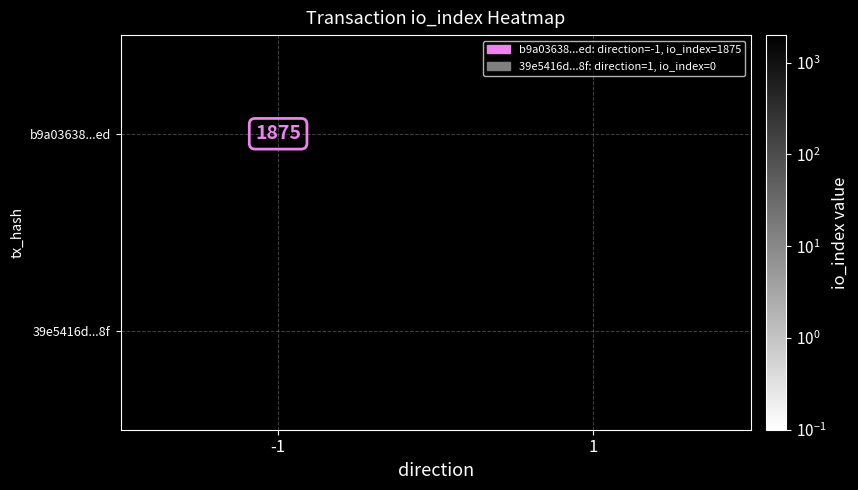

List the labels in order of b9a03638bd901b7dcf41a2f230ab69e813ba6ed value, largest first.

-1, 1